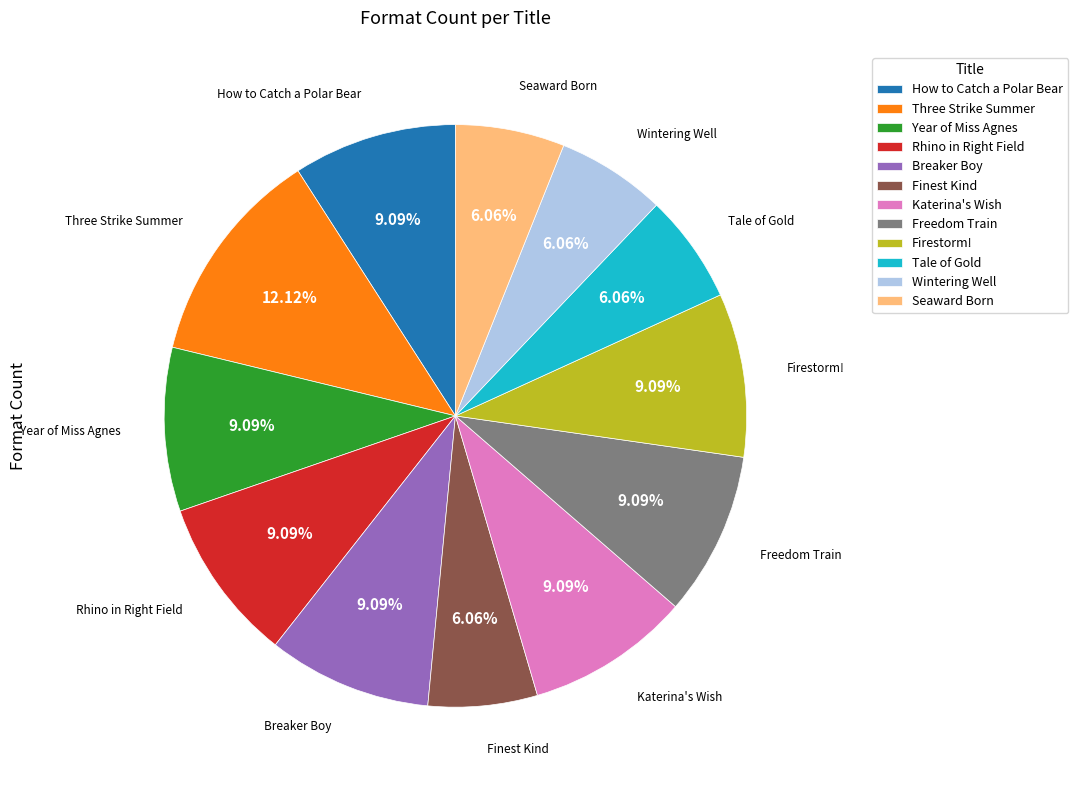

Count the number of slices in the pie.

12